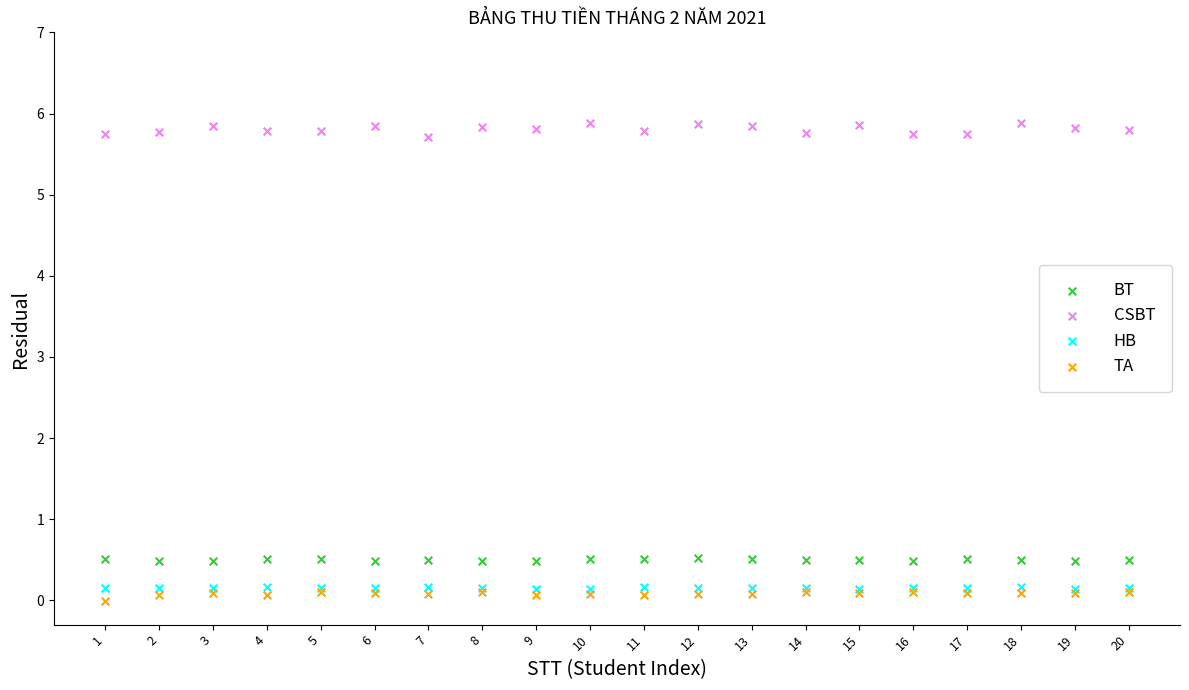

Which series contains the lowest Y value?

TA